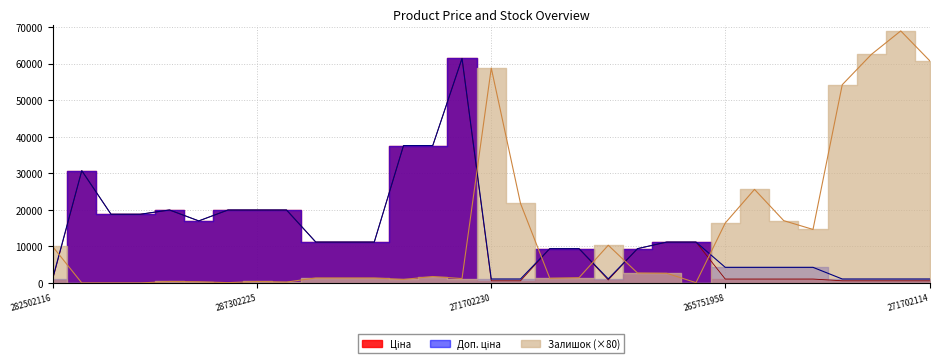

What is the sum of all Доп. ціна values?

411643.8